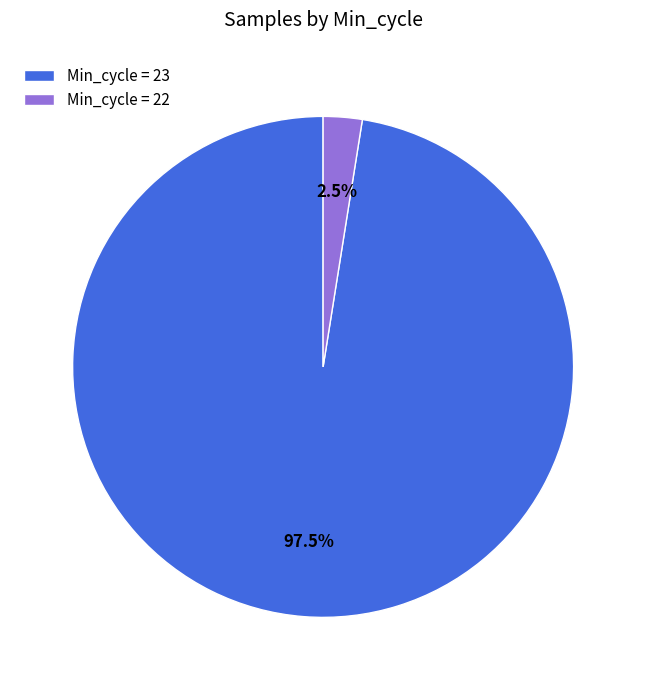

Does Min_cycle = 22 account for over 50% of the chart?

No